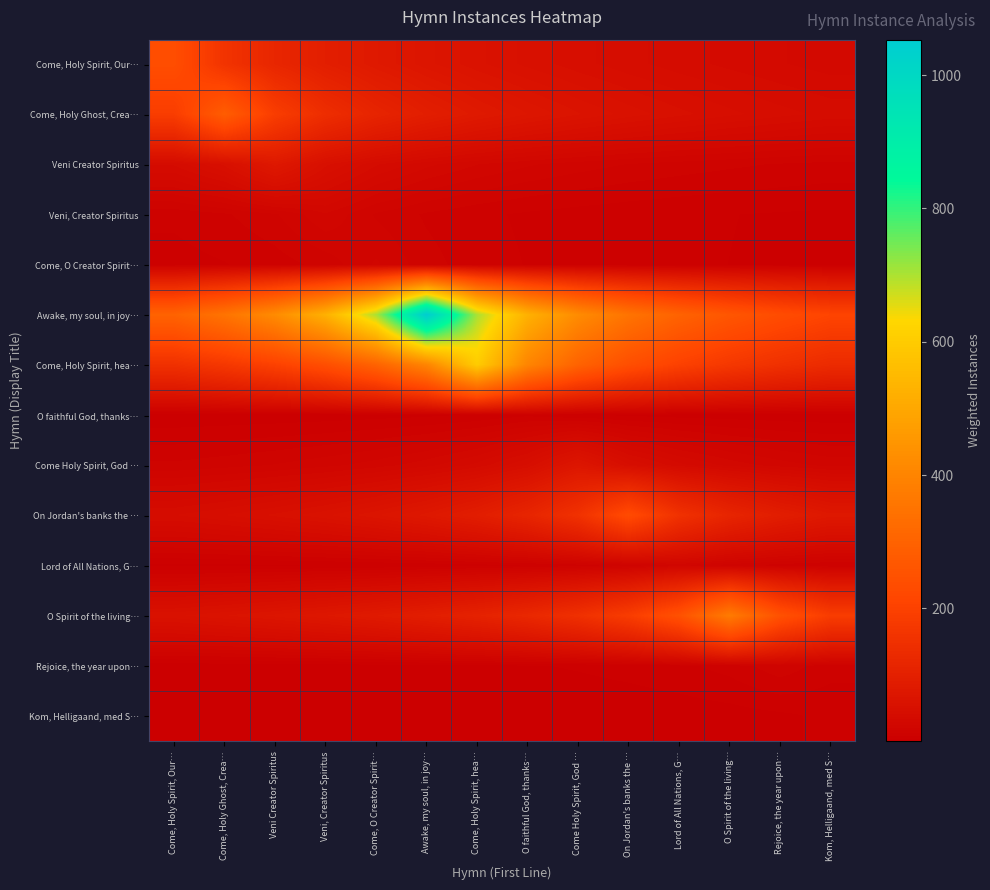

Which label corresponds to the largest value in the chart?

Awake, my soul, in joy…